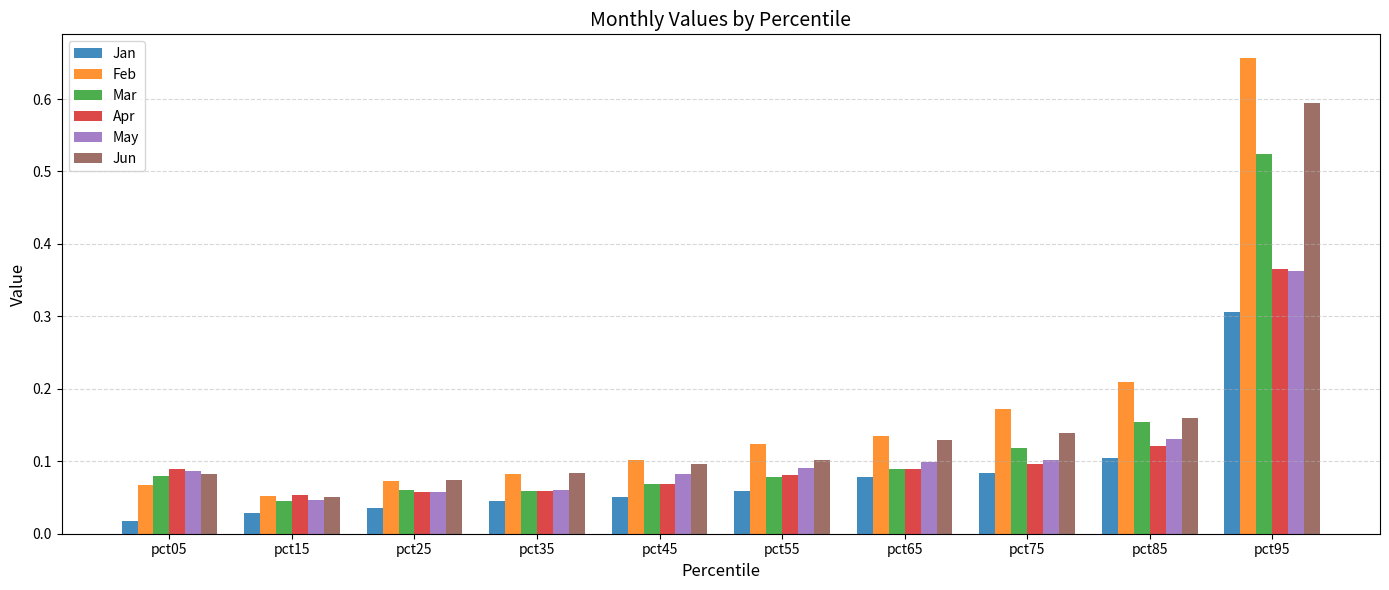

At which category is the sum across all series the highest?

pct95